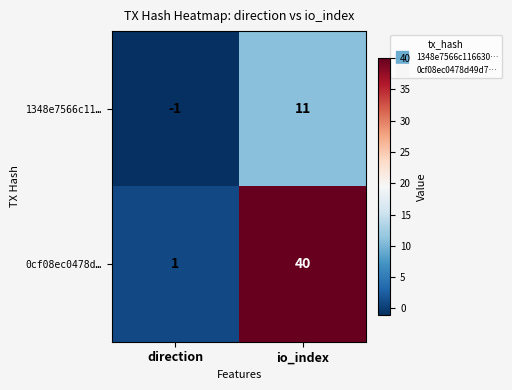

At which category is the sum across all series the highest?

io_index